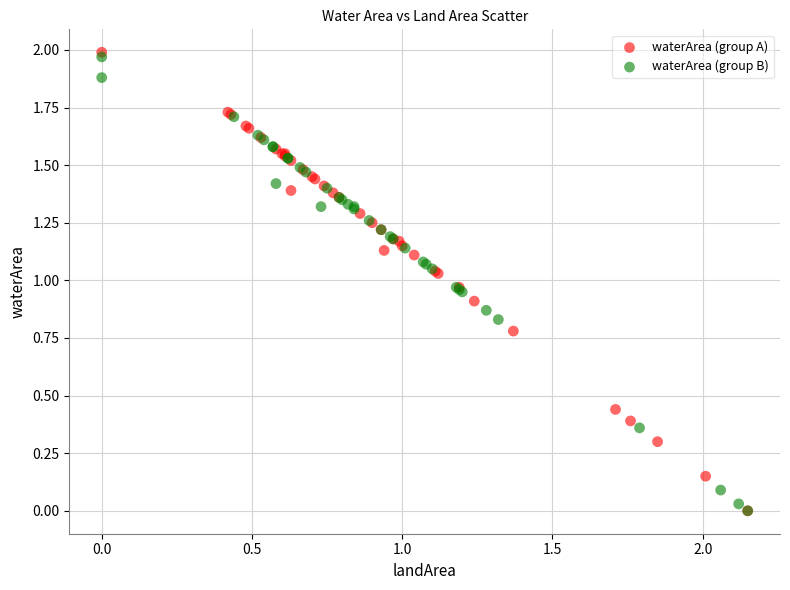

Which series contains the highest Y value?

waterArea (group A)